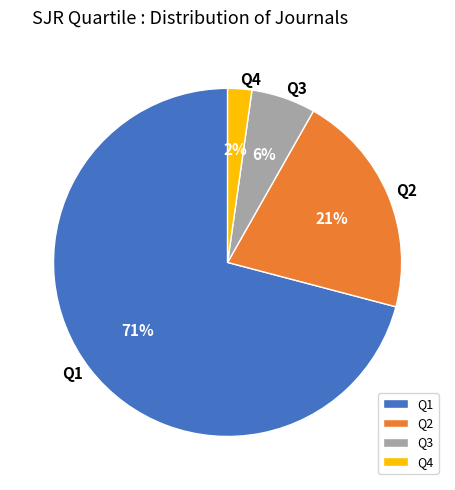

Which slice is the largest?

Q1